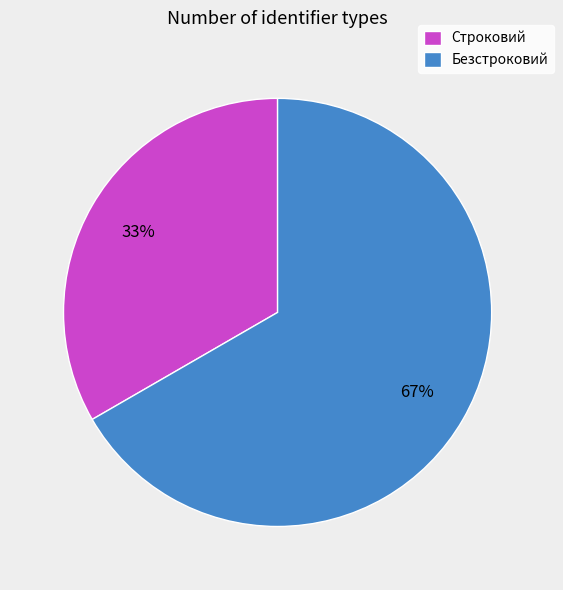

Is the sum of Строковий and Безстроковий greater than half?

Yes